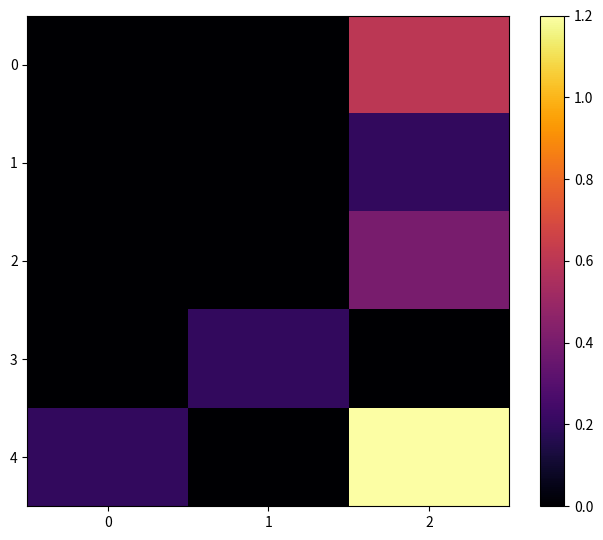

How many distinct data groups are displayed?

5